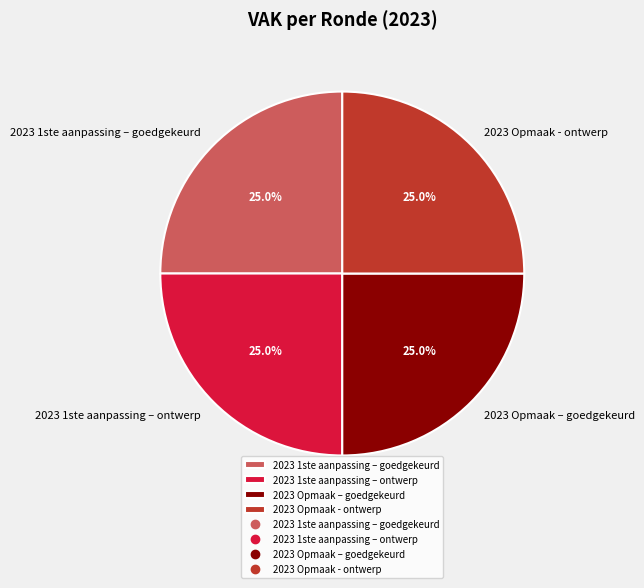

Is 2023 Opmaak – goedgekeurd the majority of the pie?

No